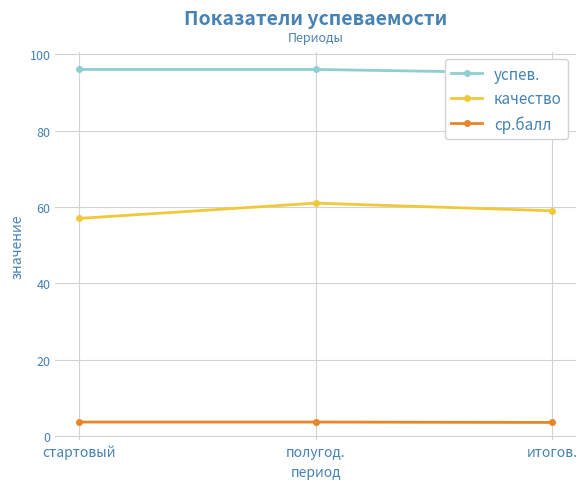

What is the approximate value of ср.балл at полугод.?

3.7